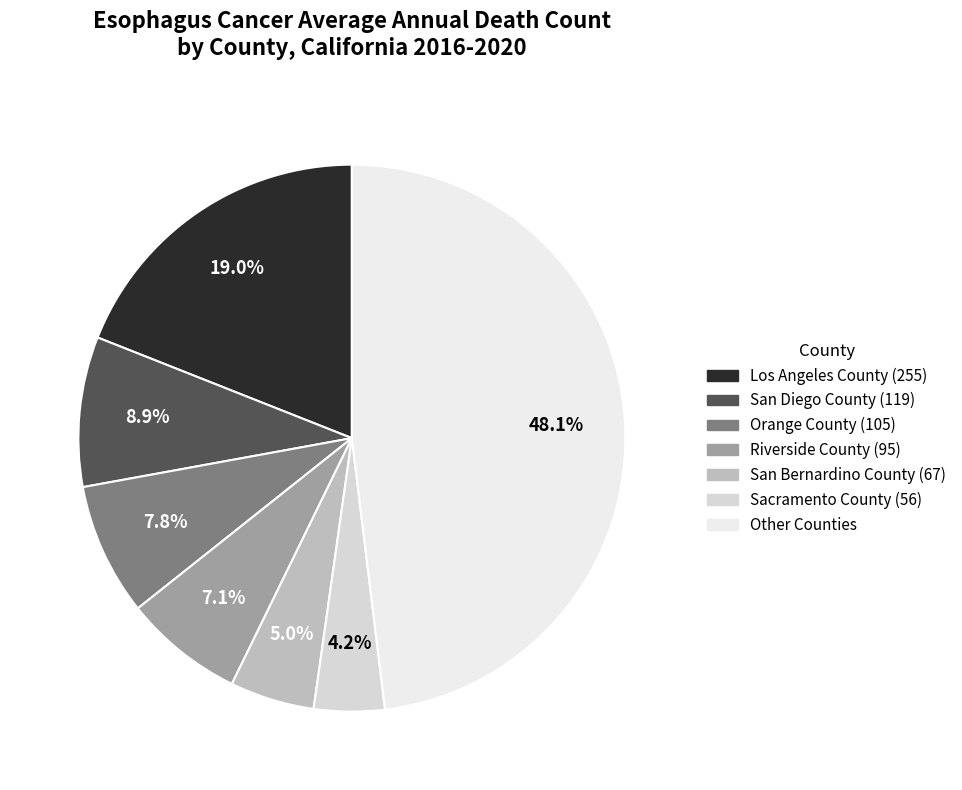

How many slices are in this pie chart?

7